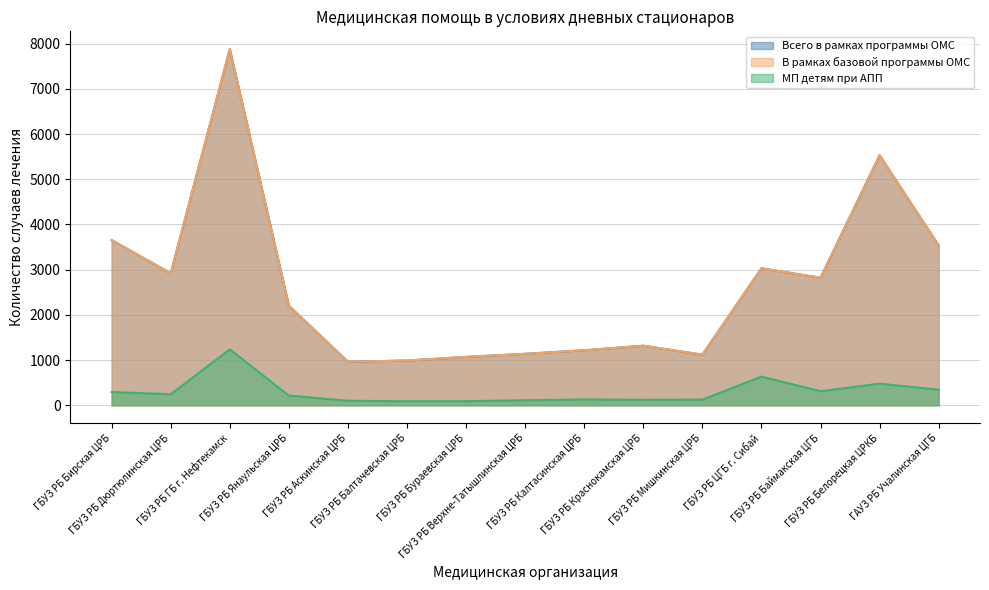

Which has a higher value, ГБУЗ РБ Белорецкая ЦРКБ or ГБУЗ РБ ГБ г. Нефтекамск?

ГБУЗ РБ ГБ г. Нефтекамск